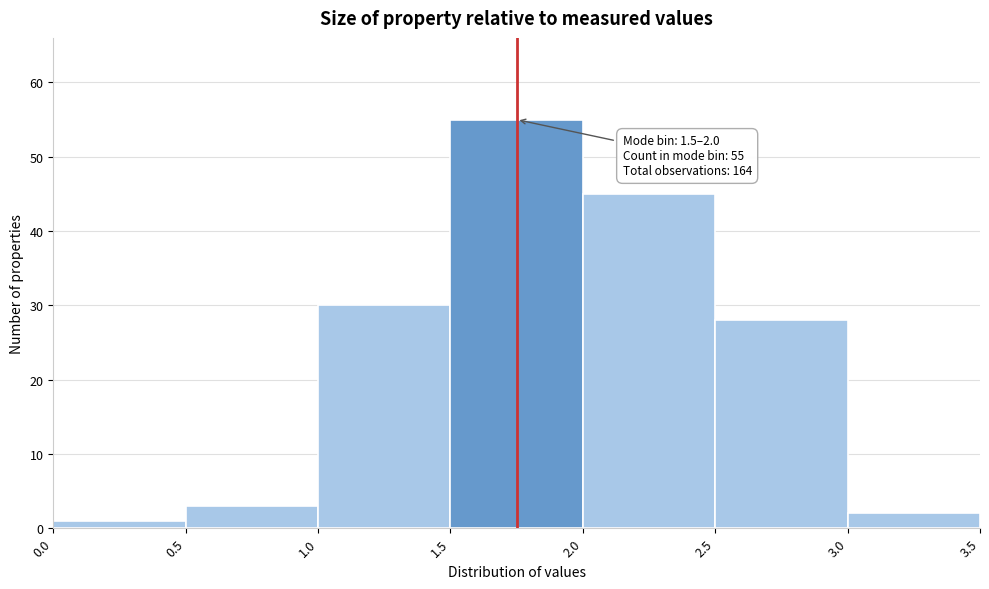

Over which range of the x-axis is the bar tallest?

1.5 to 2.0